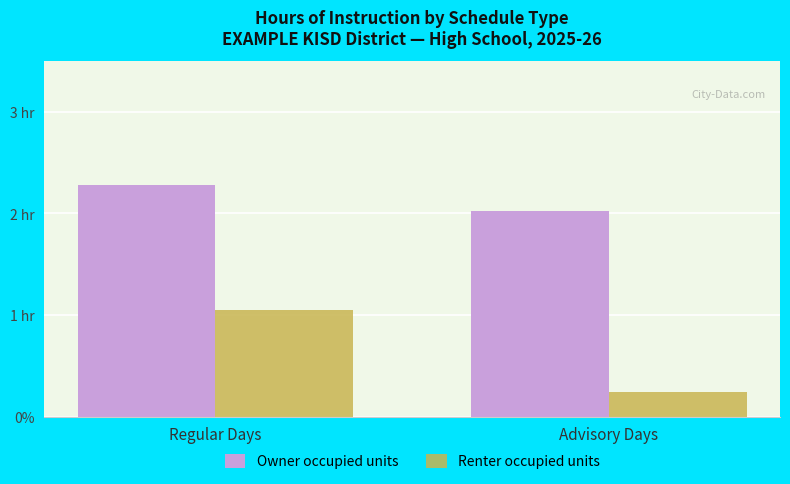

Reading right to left, extract all data points from this chart.

Owner occupied units: 2.0	2.3
Renter occupied units: 0.2	1.0